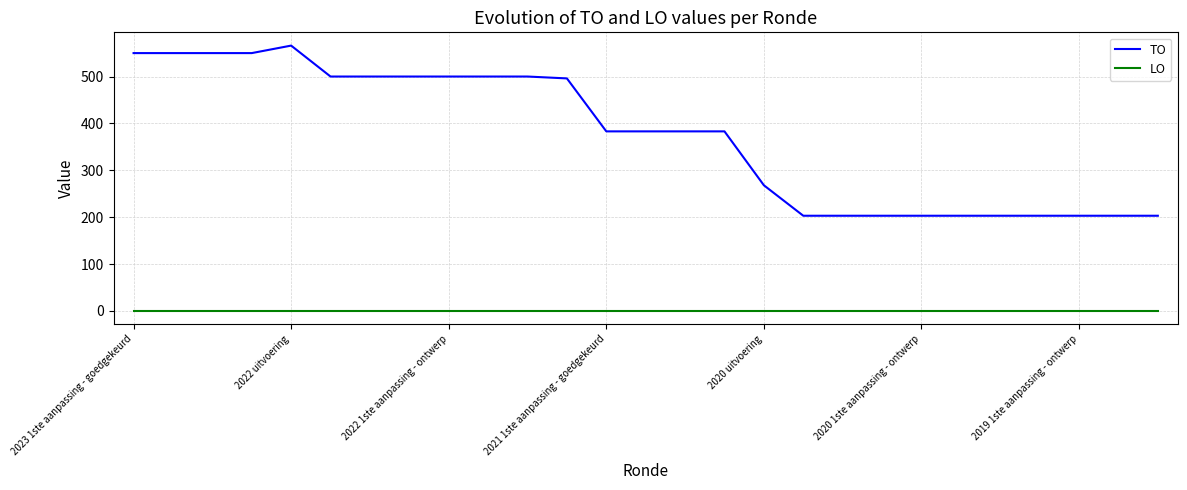

True or false: LO and TO cross at least once.

False